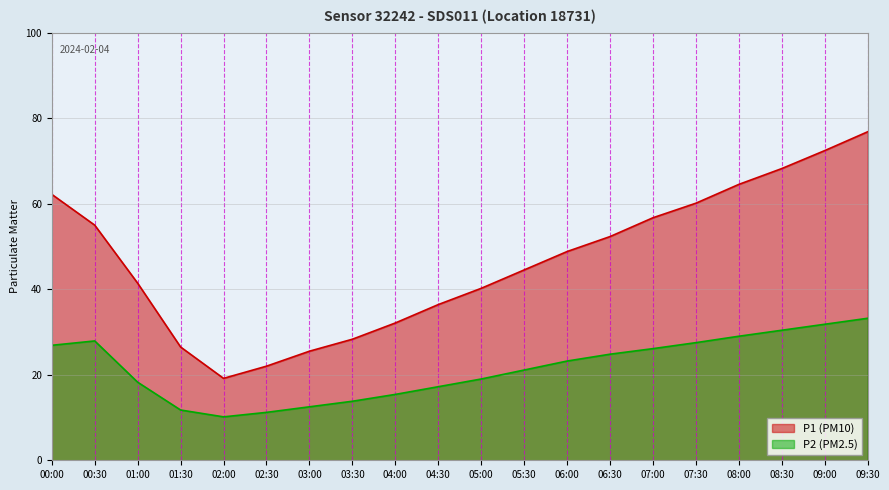

At which category does P1 reach its first local valley?

02:00